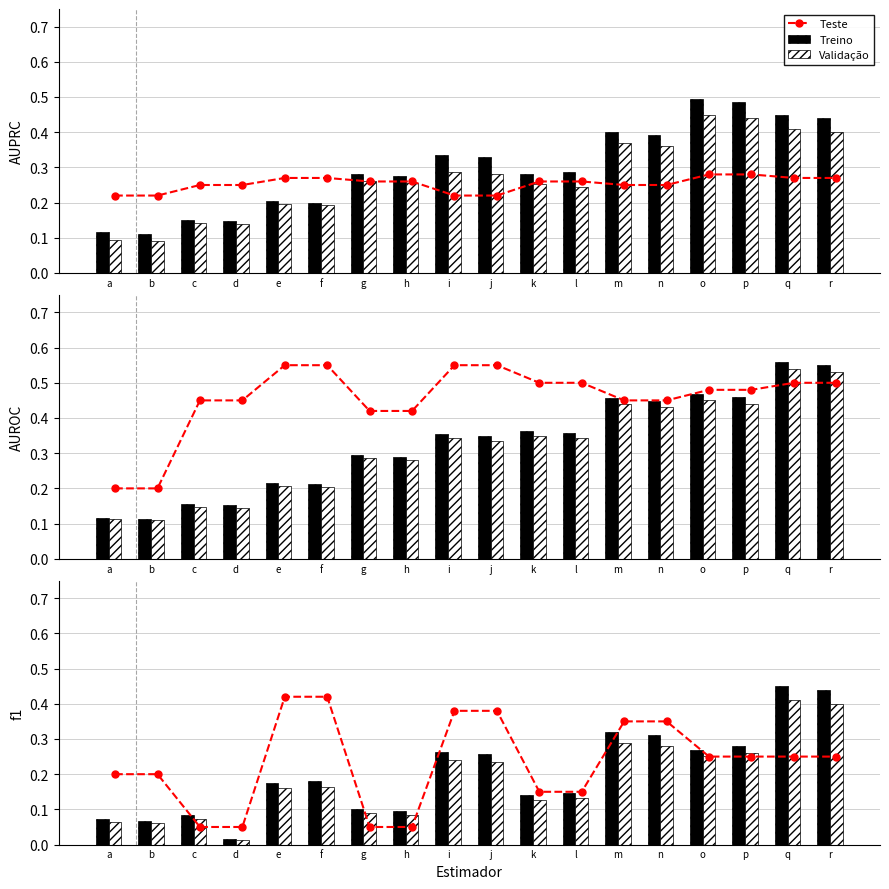

What is the difference between the maximum and minimum values in the Teste series?

0.4